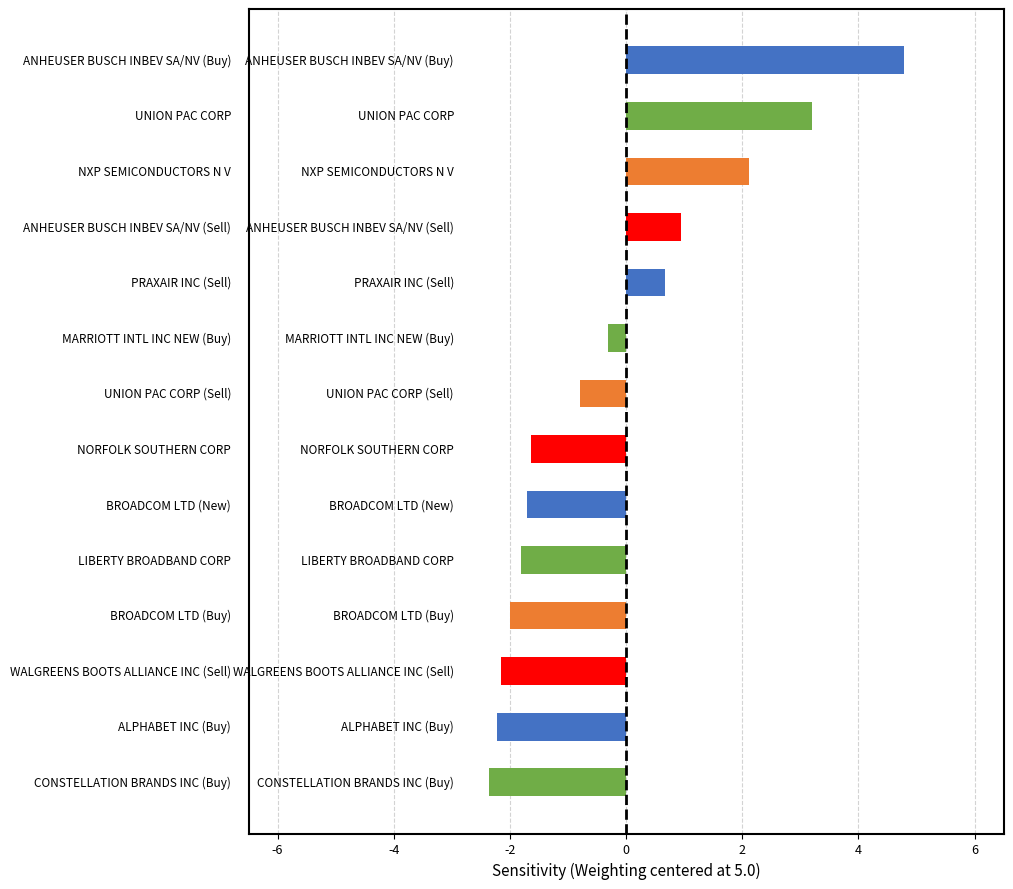

Reading top to bottom, extract all data points from this chart.

4.8	3.2	2.1	1.0	0.7	-0.3	-0.8	-1.6	-1.7	-1.8	-2.0	-2.2	-2.2	-2.4